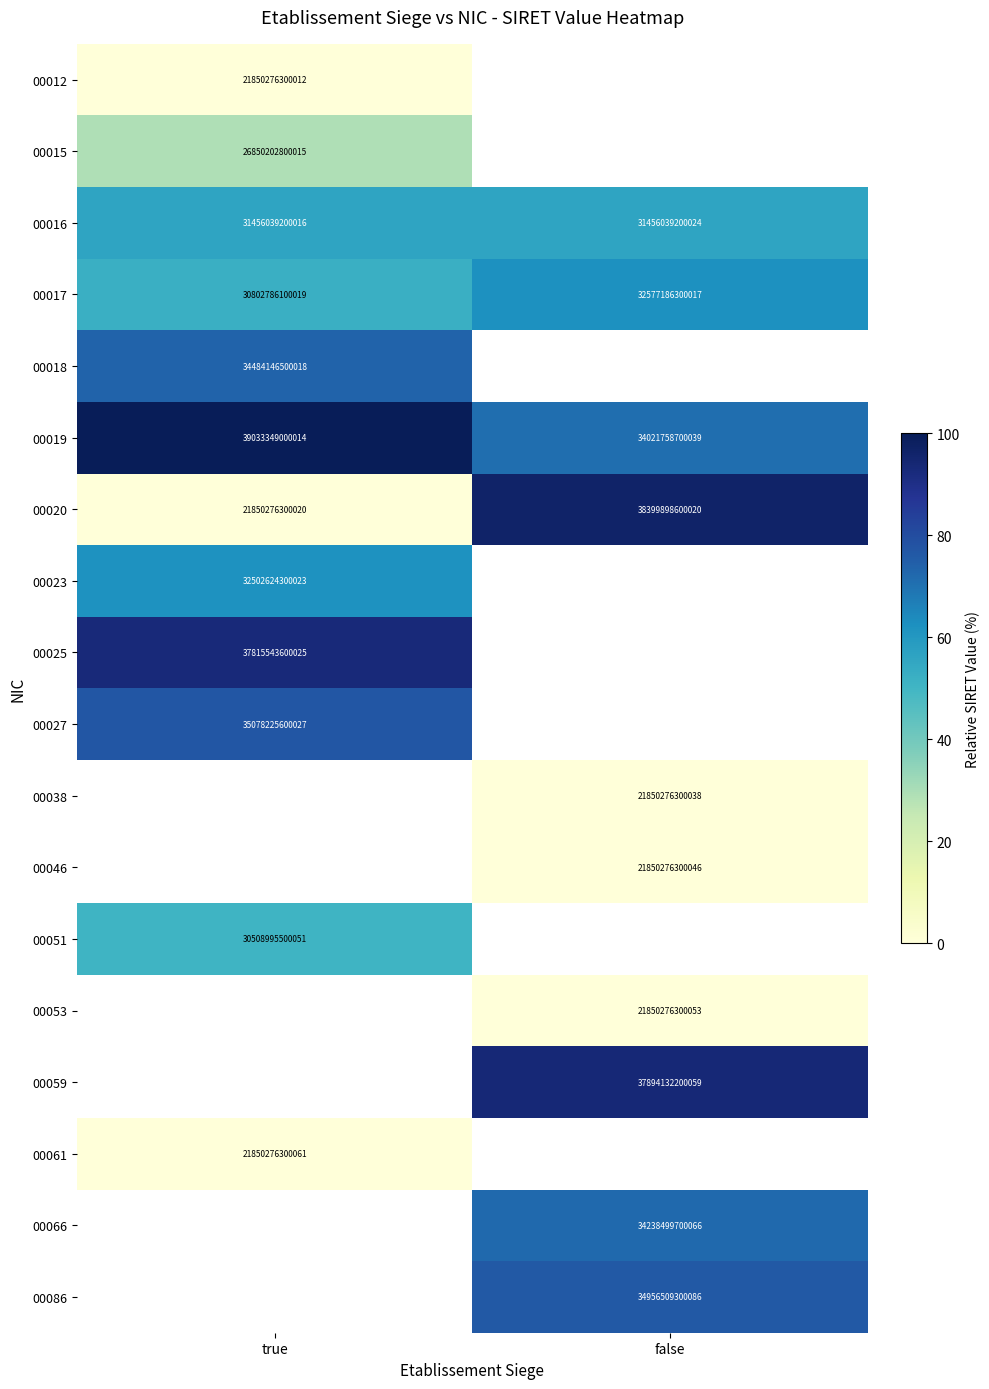

Which category has the lowest value in the 00019 series?

false